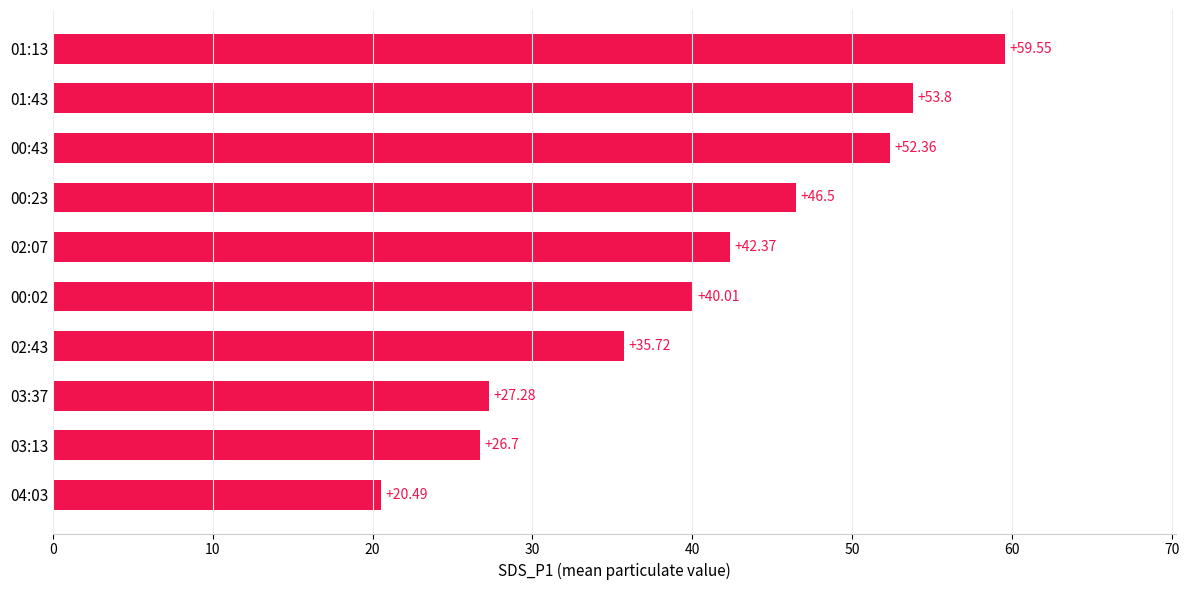

Between 02:07 and 00:43, which is larger?

00:43